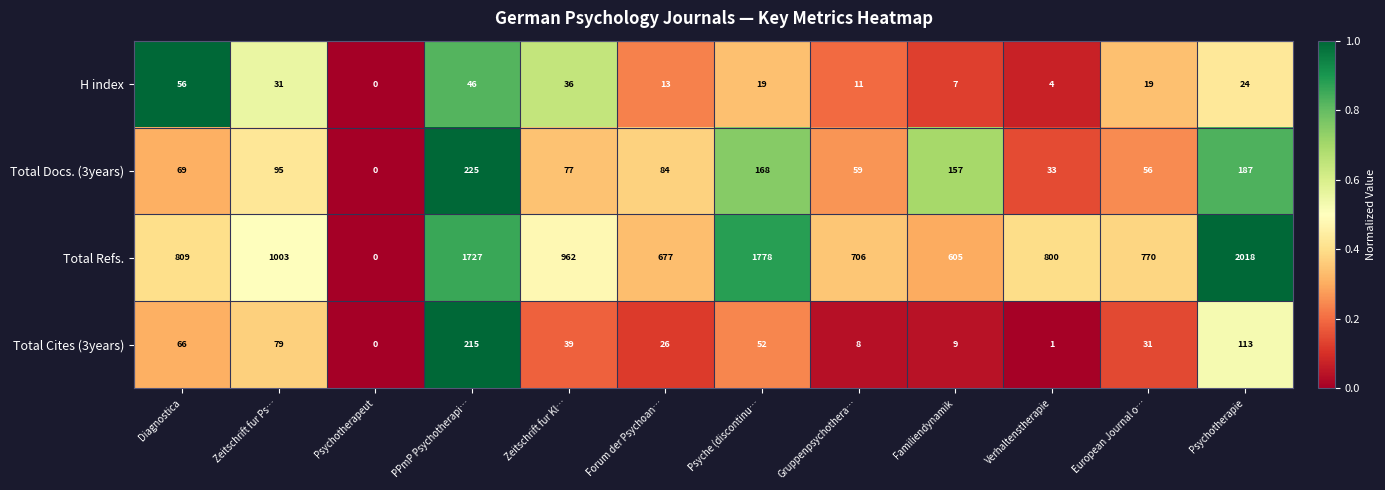

The value of Total Docs. (3years) at Zeitschrift fur Ps… is 136. True or false?

False